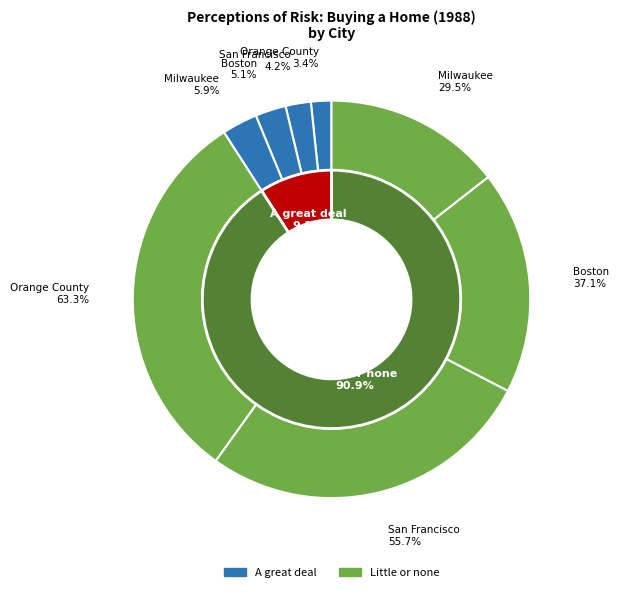

How many segments does this pie chart have?

4